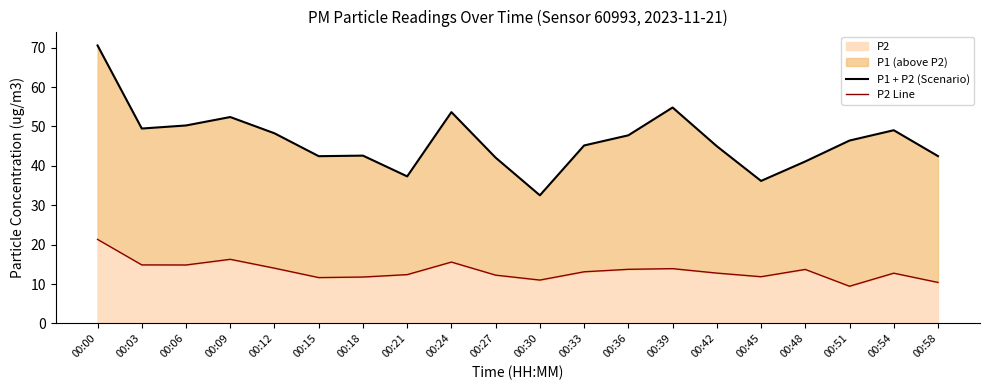

What is the total value across all series at 00:33?

58.3